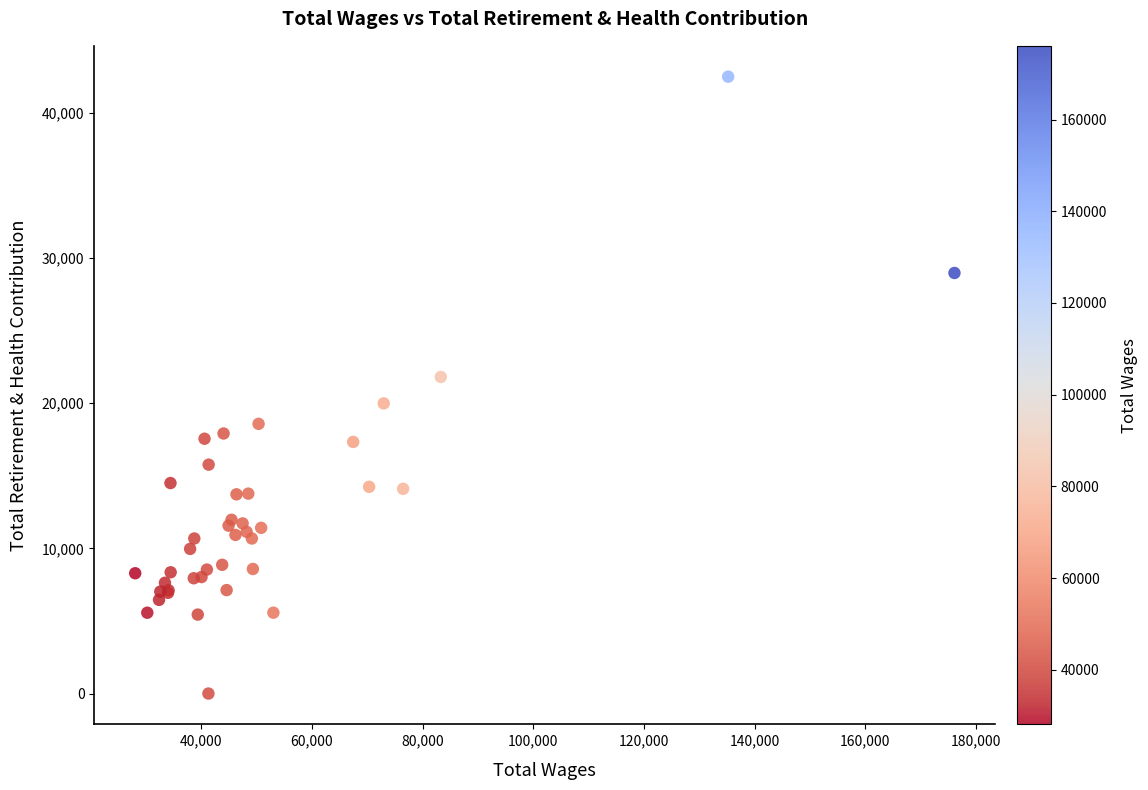

What Y value in the scatter plot is closest to 21235?

21796